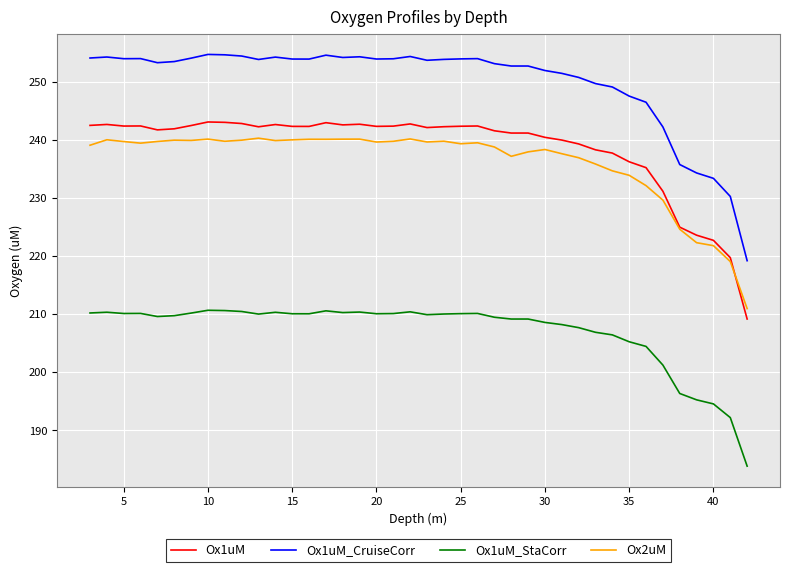

Which series has the widest spread of values?

Ox1uM_CruiseCorr